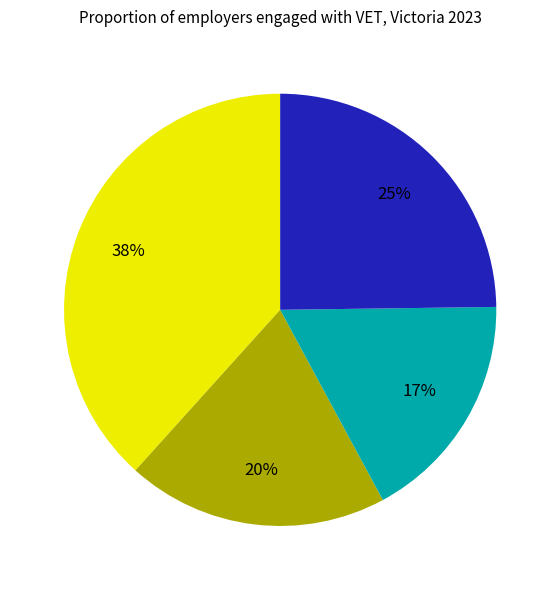

To the nearest percent, what is the average slice percentage?

25%